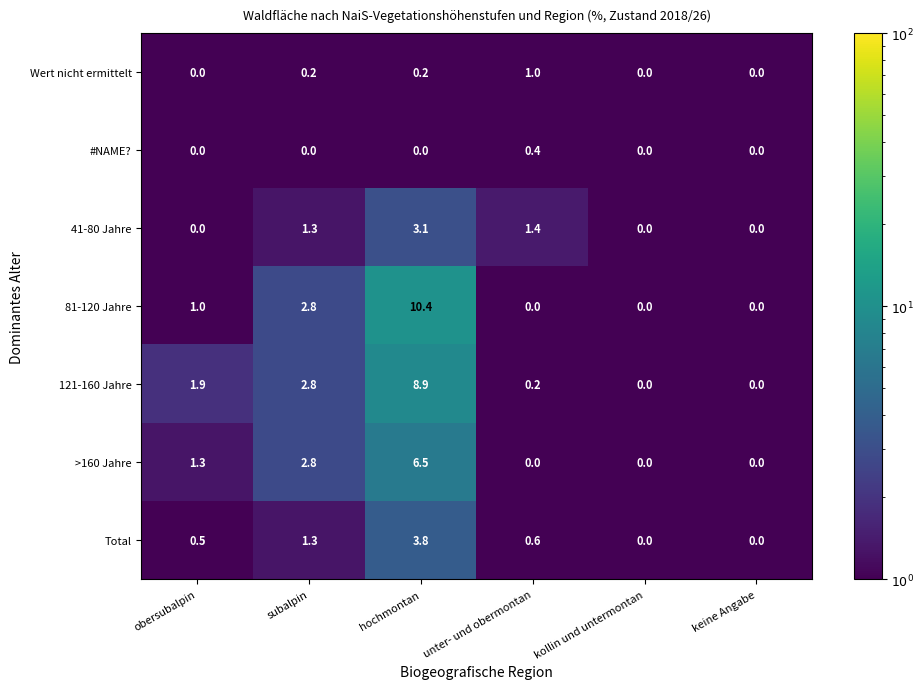

Is it true that #NAME? equals 0.0 at keine Angabe?

True